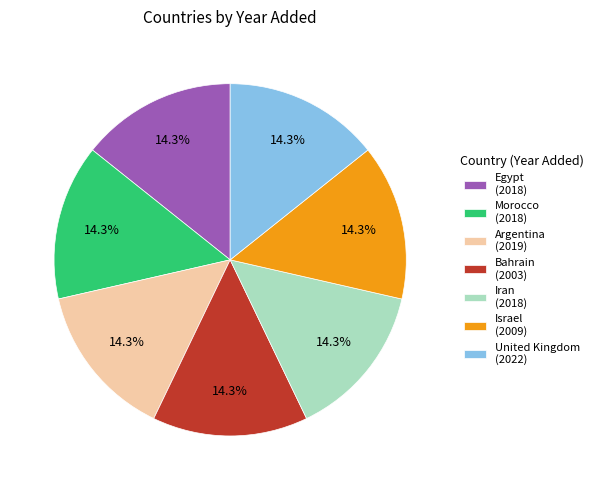

To the nearest percent, what is the combined percentage of Argentina and Morocco?

29%